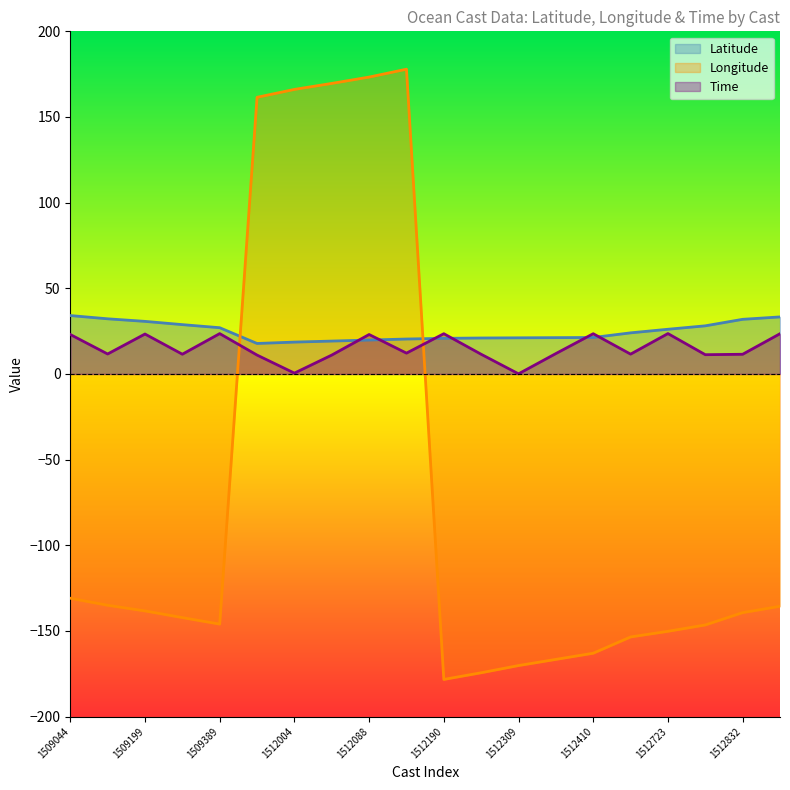

Count the number of data series in this chart.

3